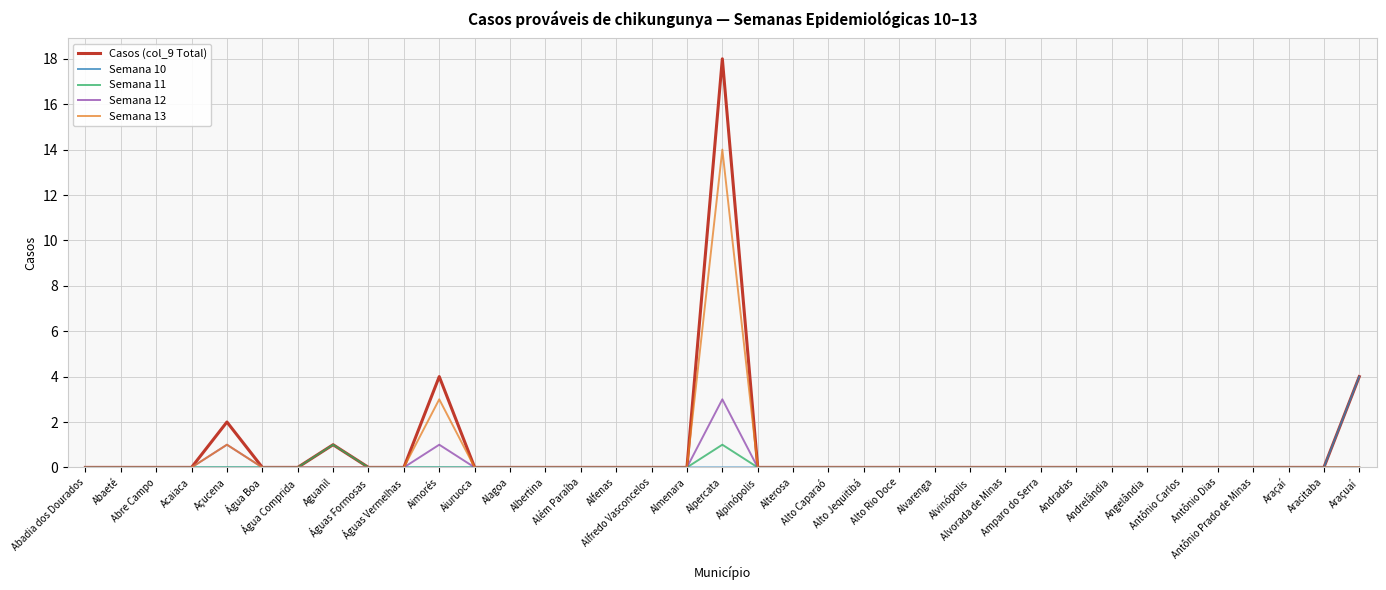

Rank the series by their maximum value, from lowest to highest.

Semana 11, Semana 12, Semana 10, Semana 13, Casos (col_9 Total)